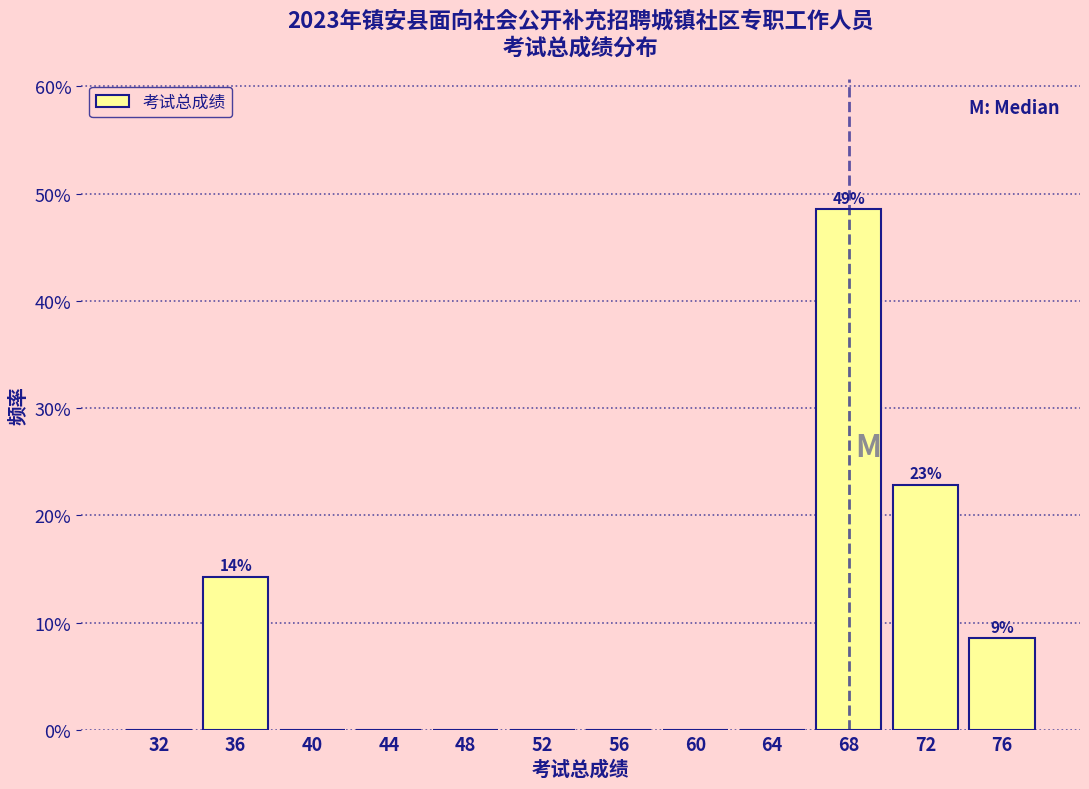

Over which range of the x-axis is the bar tallest?

66 to 70